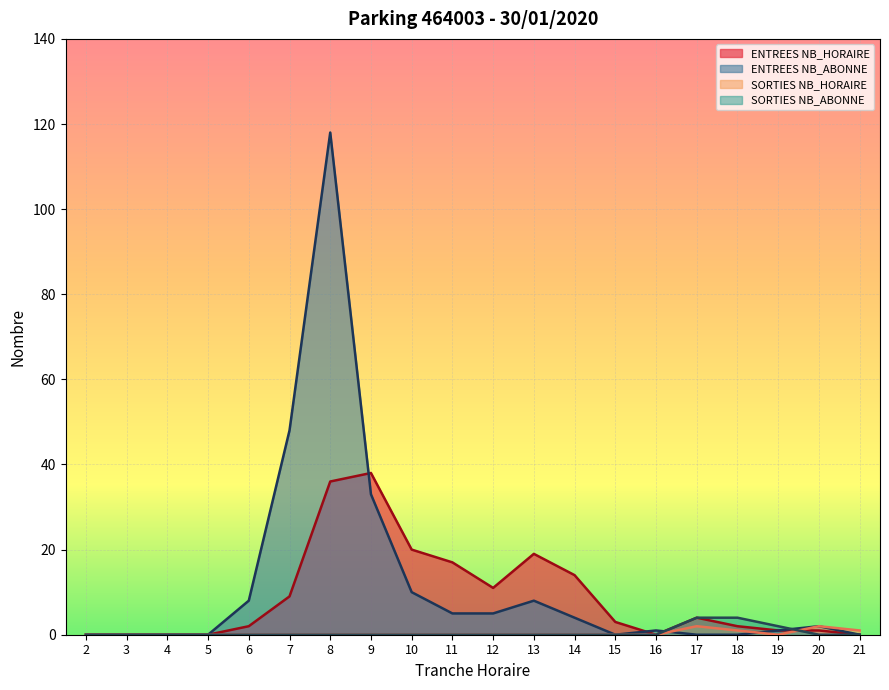

How many lines are shown in the chart?

4